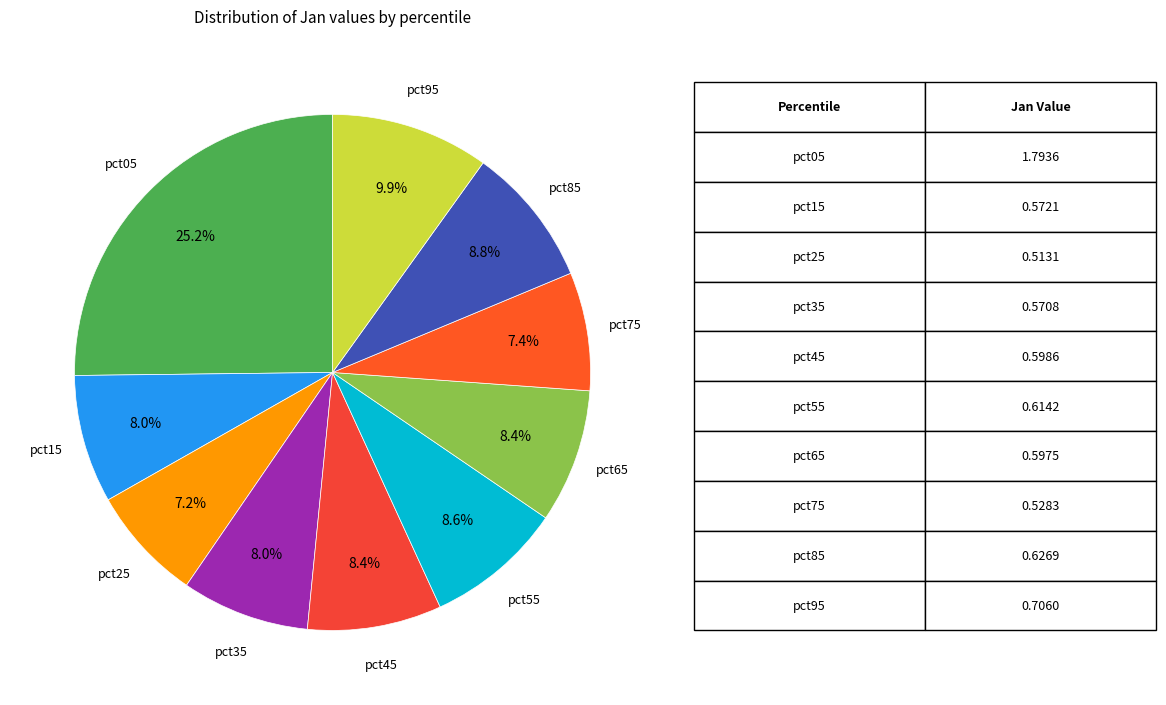

True or false: pct85 accounts for 17% of the total.

False